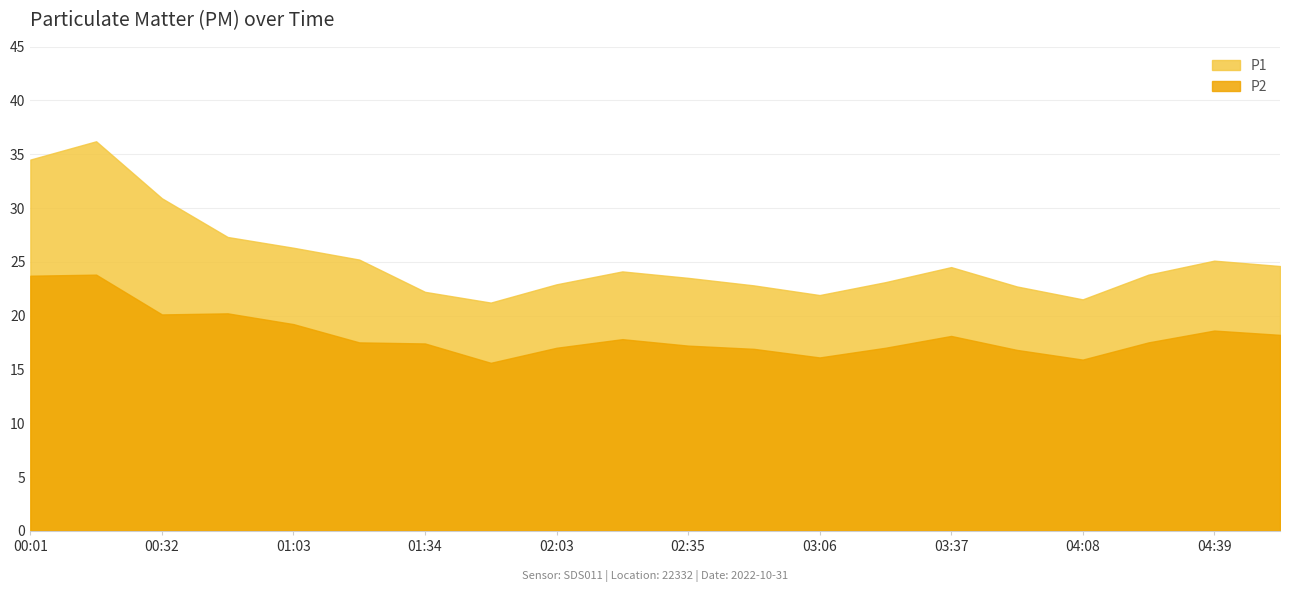

Reading right to left, transcribe all the data shown in this chart.

P1: 04:55=24.6	04:39=25.1	04:24=23.8	04:08=21.5	03:53=22.7	03:37=24.5	03:22=23.1	03:06=21.9	02:51=22.8	02:35=23.5	02:20=24.1	02:03=22.9	01:50=21.2	01:34=22.2	01:19=25.2	01:03=26.3	00:48=27.3	00:32=30.9	00:17=36.2	00:01=34.5
P2: 04:55=18.2	04:39=18.6	04:24=17.5	04:08=15.9	03:53=16.8	03:37=18.1	03:22=17.0	03:06=16.1	02:51=16.9	02:35=17.2	02:20=17.8	02:03=17.0	01:50=15.6	01:34=17.4	01:19=17.5	01:03=19.2	00:48=20.2	00:32=20.1	00:17=23.8	00:01=23.7